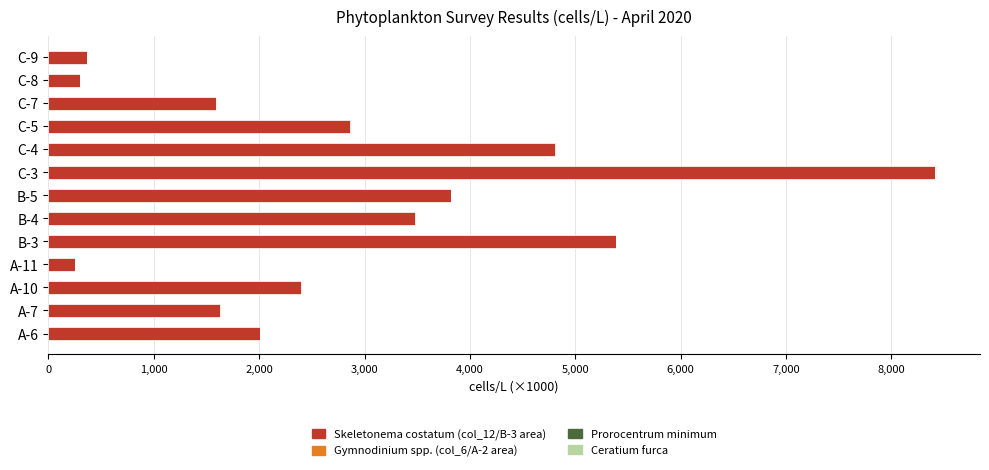

The value of Skeletonema costatum (col_12/B-3 area) at C-7 is 2122.3. True or false?

False